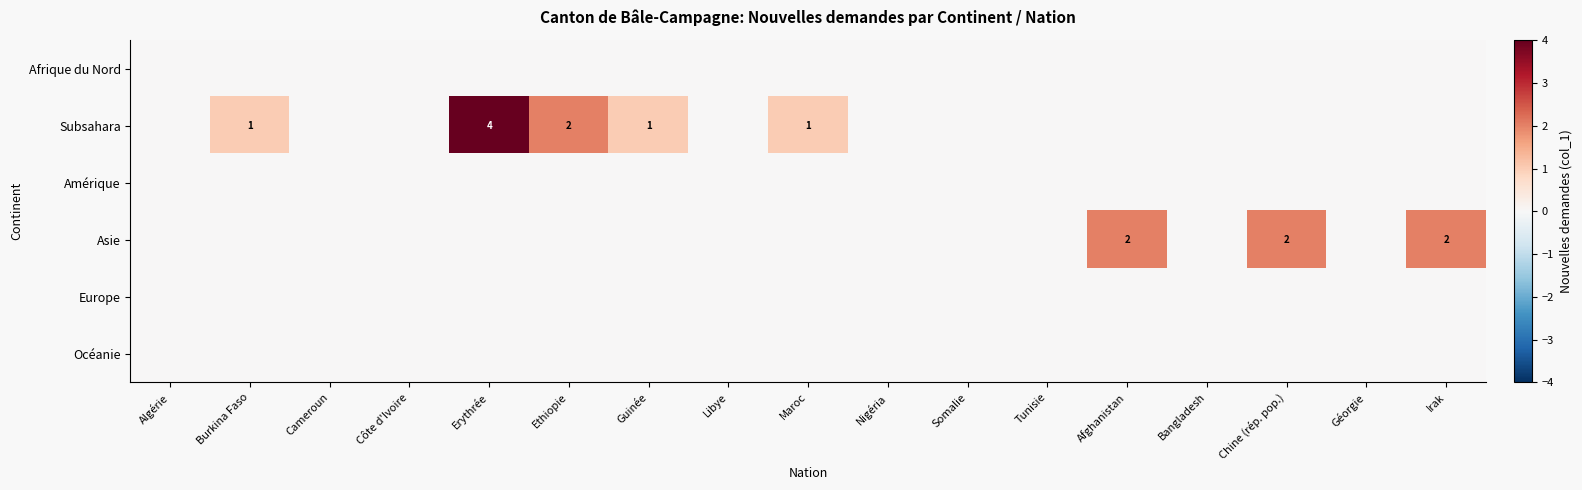

How many Subsahara values are between 0 and 1?

15